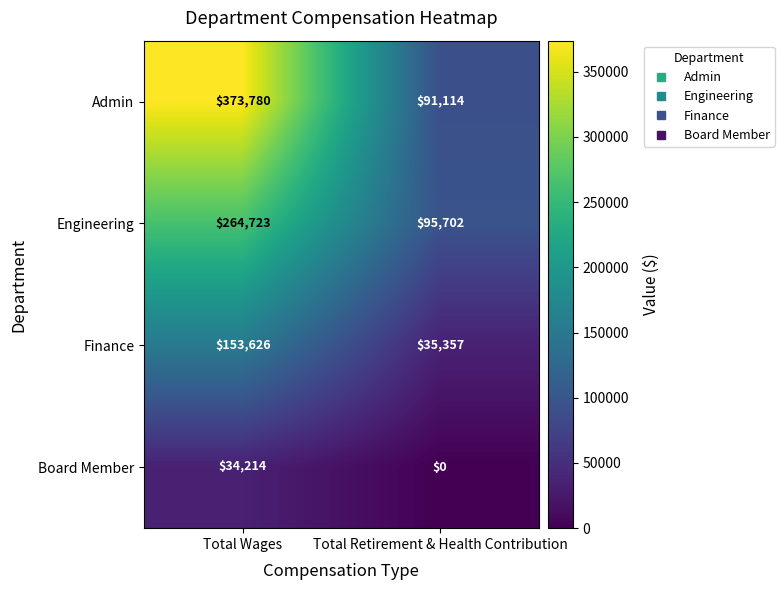

Is it true that Board Member equals 0 at Total Retirement & Health Contribution?

True